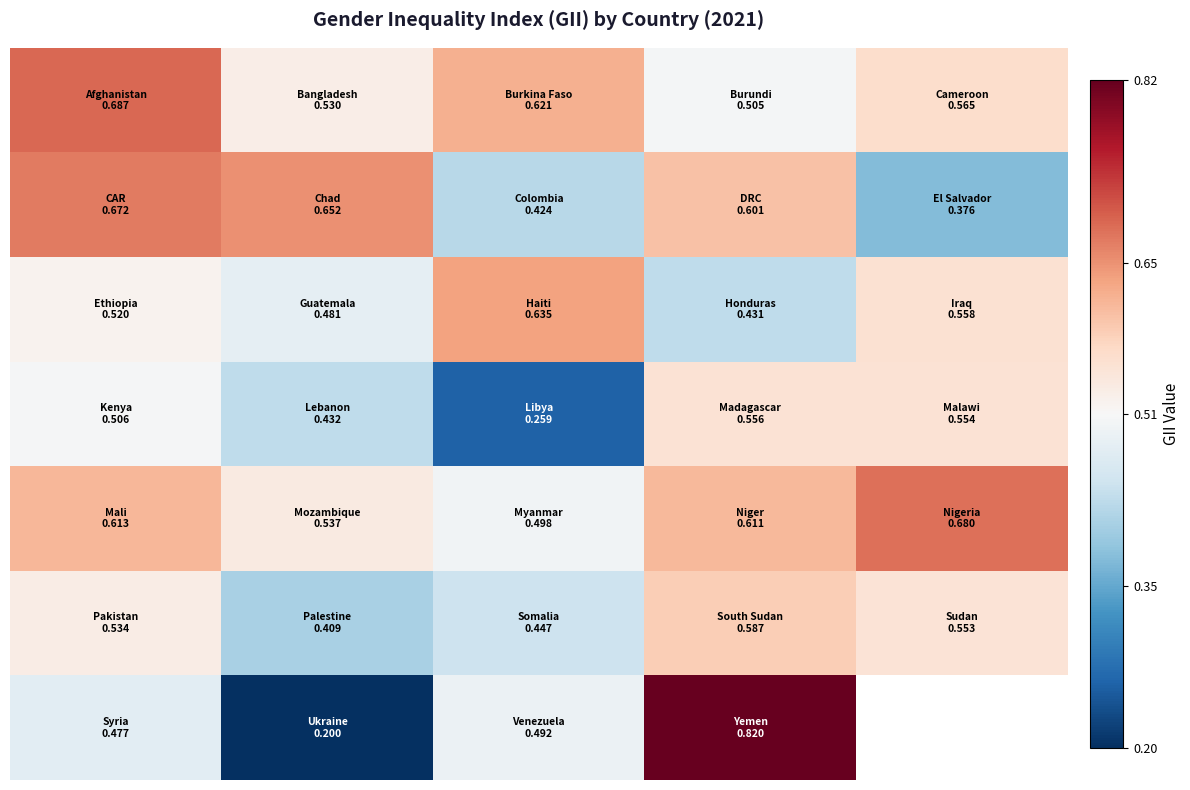

At which category is the sum across all series the highest?

3